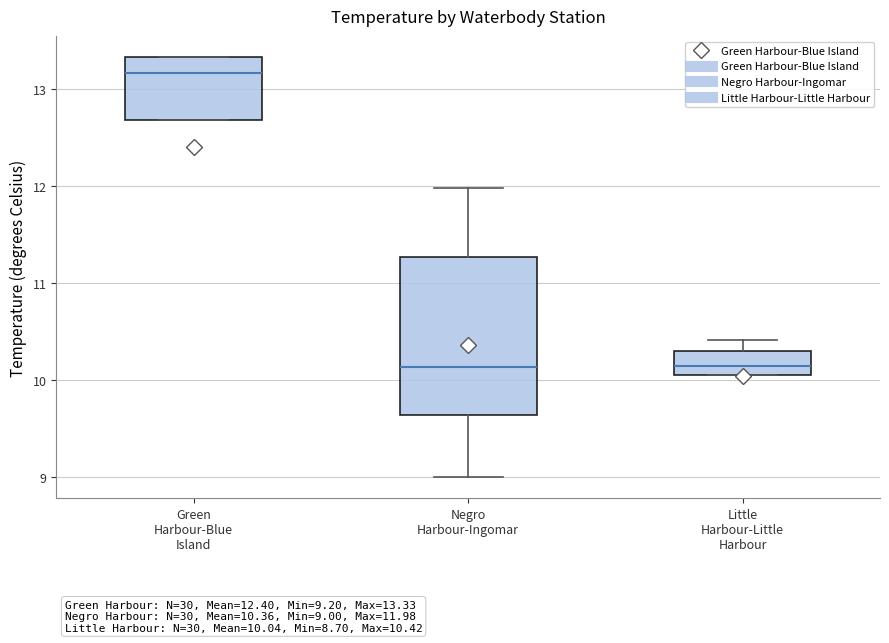

Which box has the highest median line?

Green Harbour-Blue Island